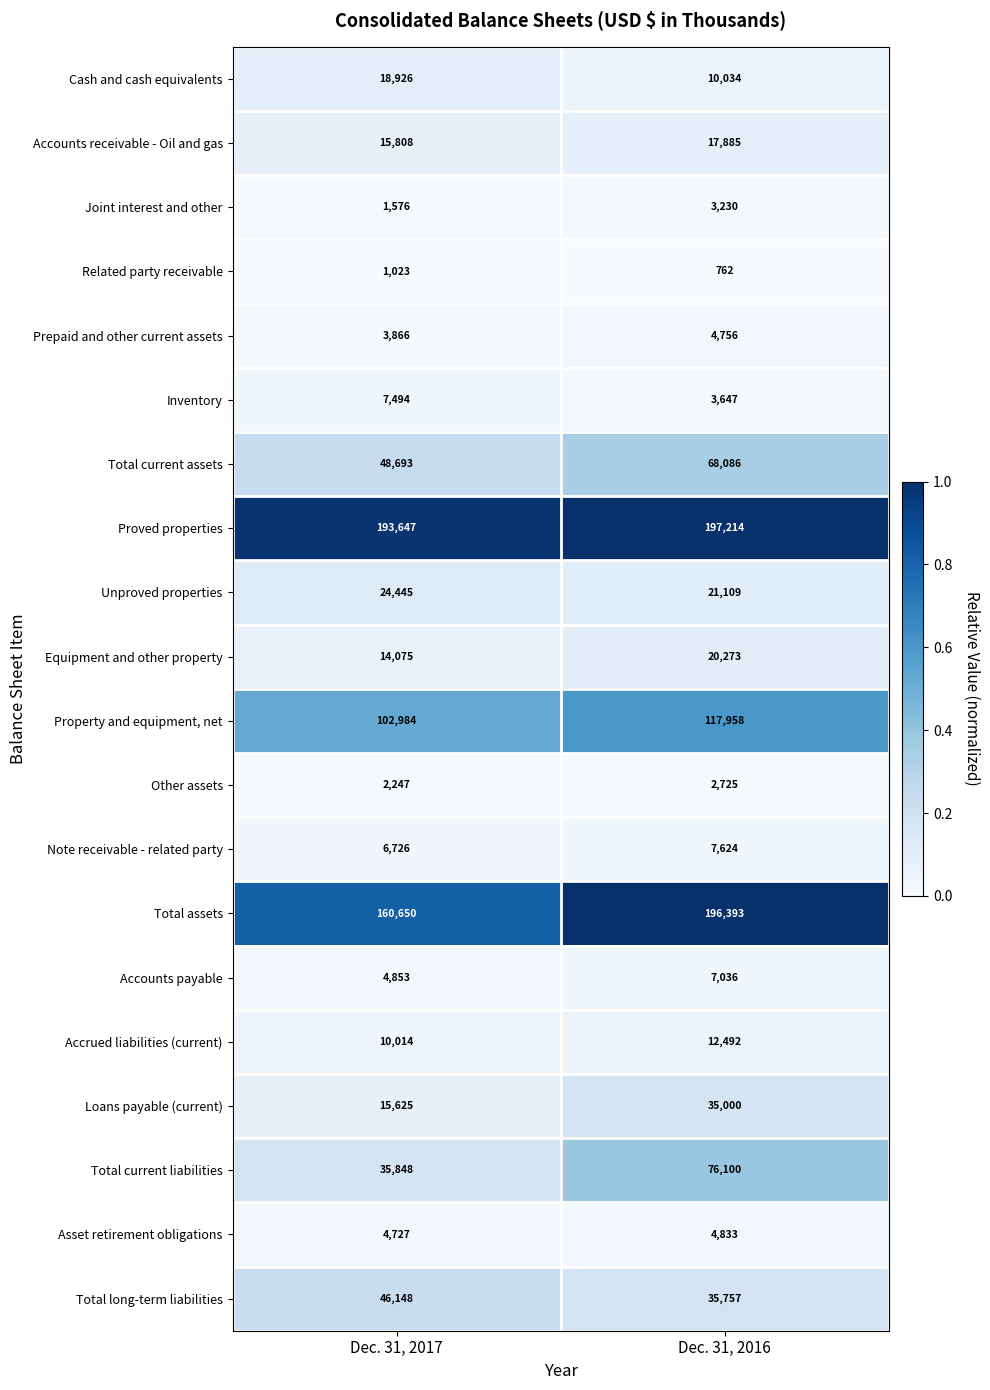

Rank the series at Dec. 31, 2017 from highest to lowest value.

Proved properties, Total assets, Property and equipment, net, Total current assets, Total long-term liabilities, Total current liabilities, Unproved properties, Cash and cash equivalents, Accounts receivable - Oil and gas, Loans payable (current), Equipment and other property, Accrued liabilities (current), Inventory, Note receivable - related party, Accounts payable, Asset retirement obligations, Prepaid and other current assets, Other assets, Joint interest and other, Related party receivable